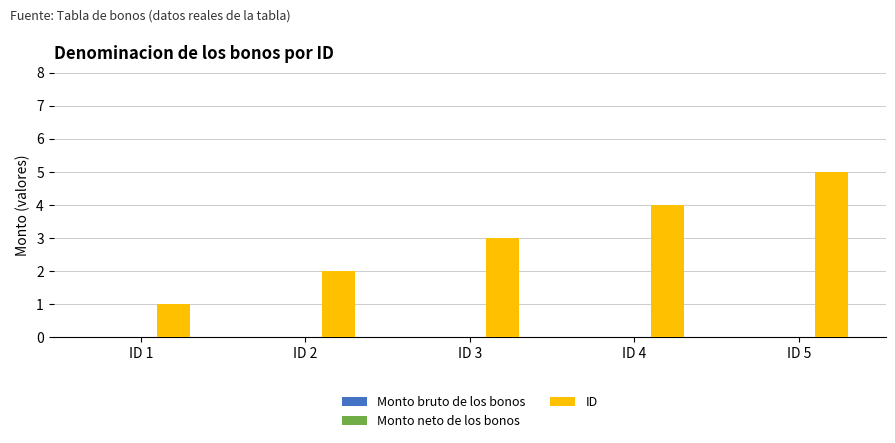

Are the bars horizontal?

No